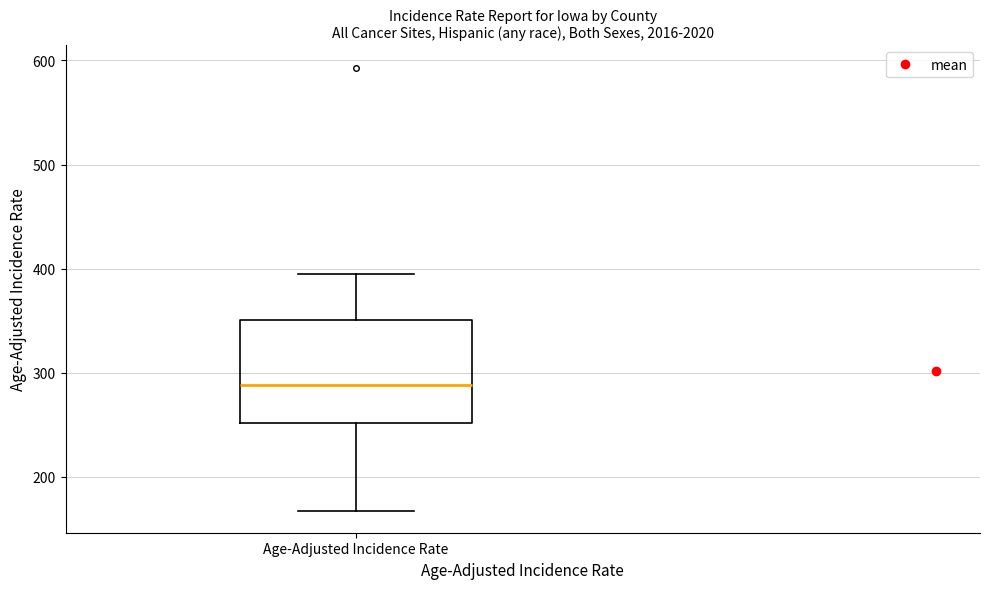

Where is the lower edge of the box for Age-Adjusted Incidence Rate on the y-axis? The values are not printed on the chart, so give them approximately, as read against the axis.

250